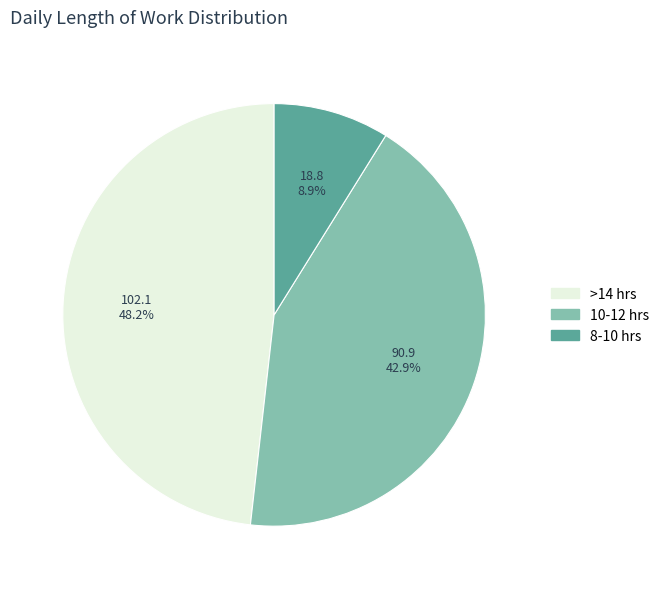

What is the ratio of the value at 10-12 hrs to the value at 8-10 hrs?

4.8